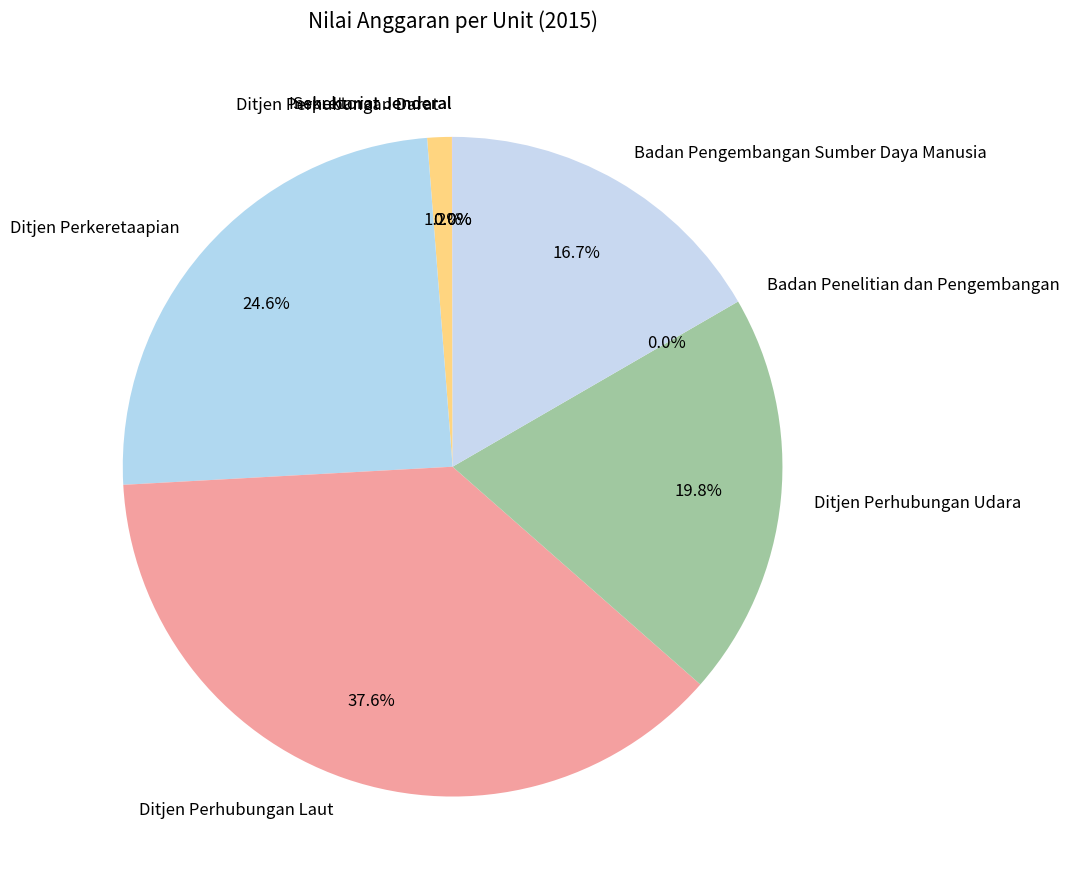

Does any single category account for the majority?

No